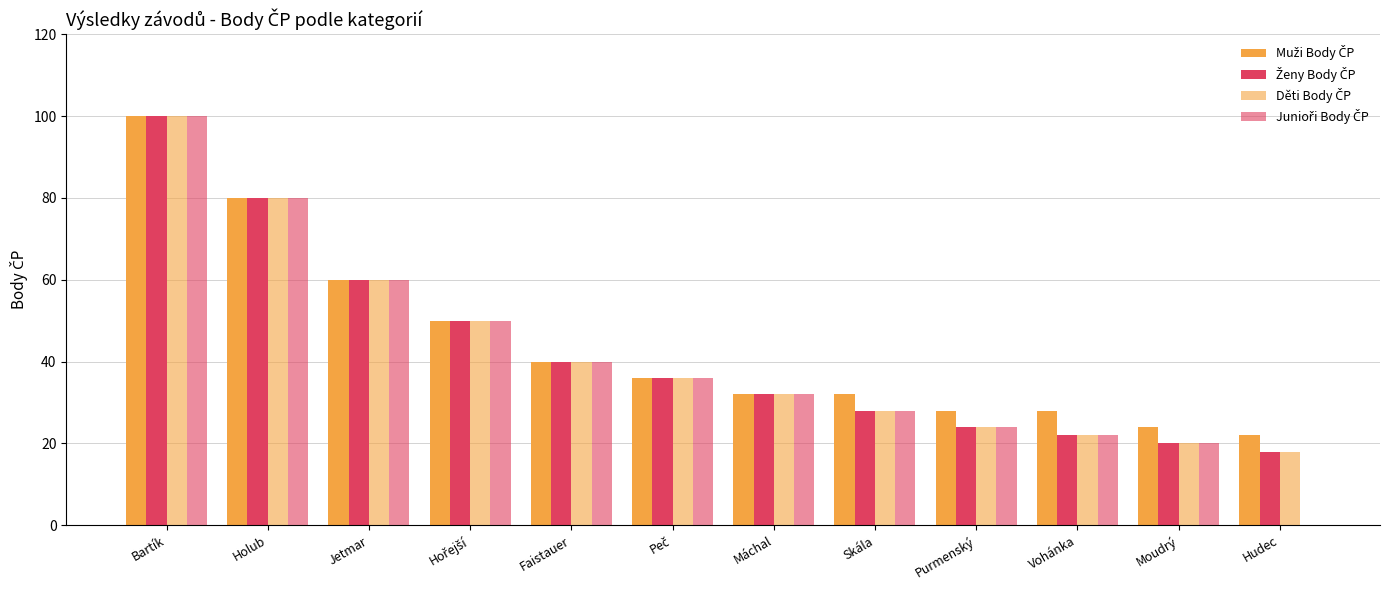

What is the label of the 6th bar from the left?

Peč